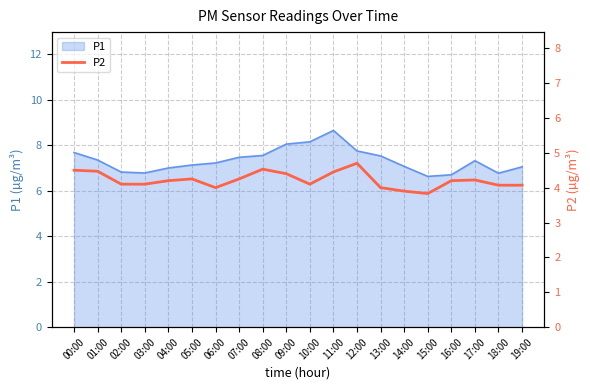

The value at 13:00 is 6.5. True or false?

False